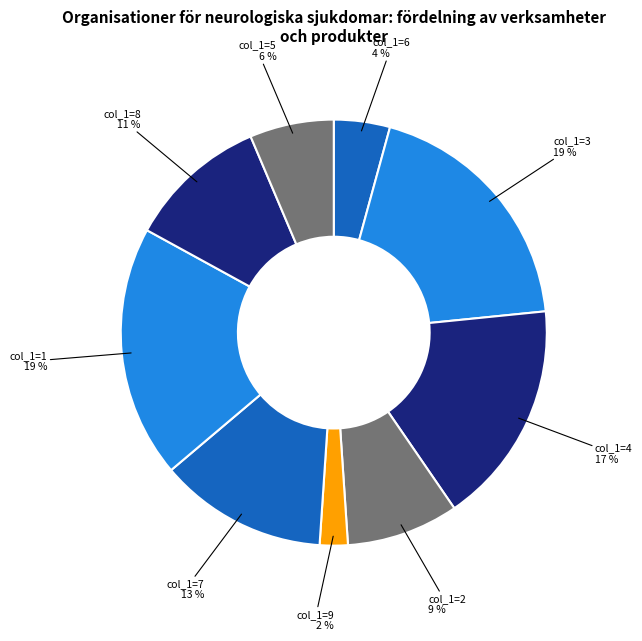

How many segments does this pie chart have?

9